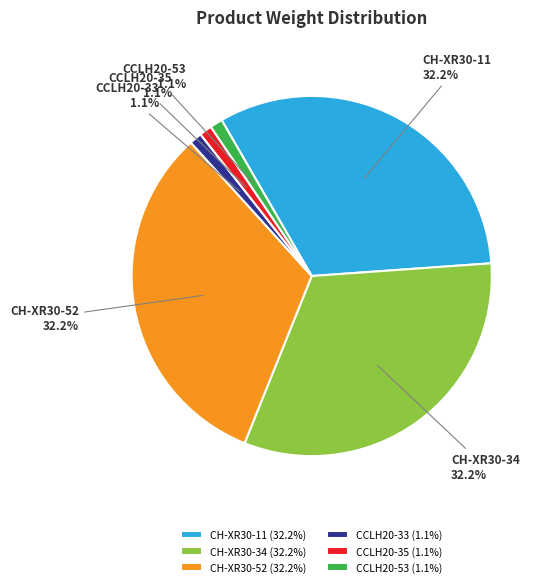

Count the number of slices in the pie.

6